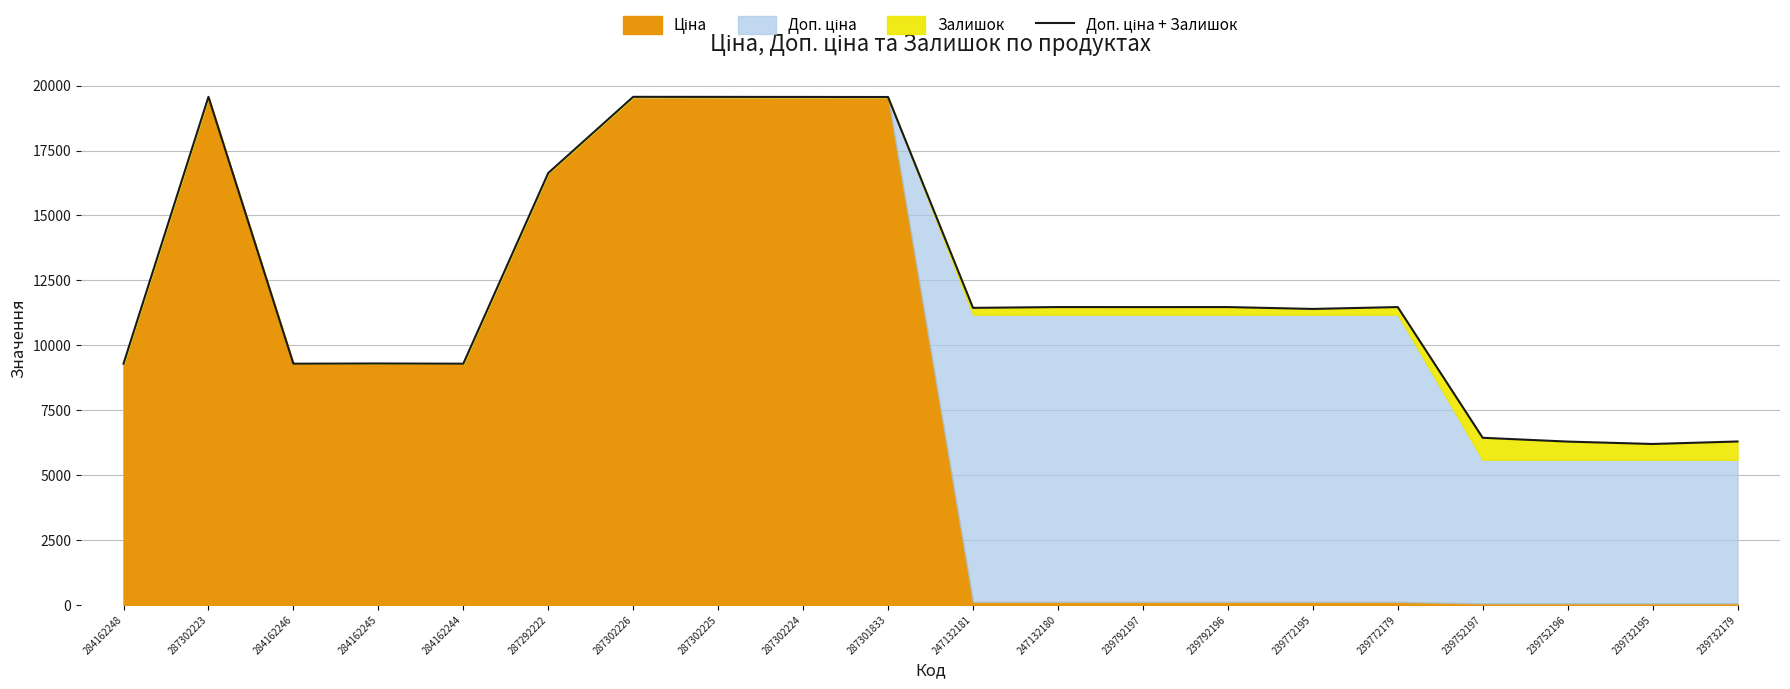

What is the value of the 1st point from the left?

9290.5